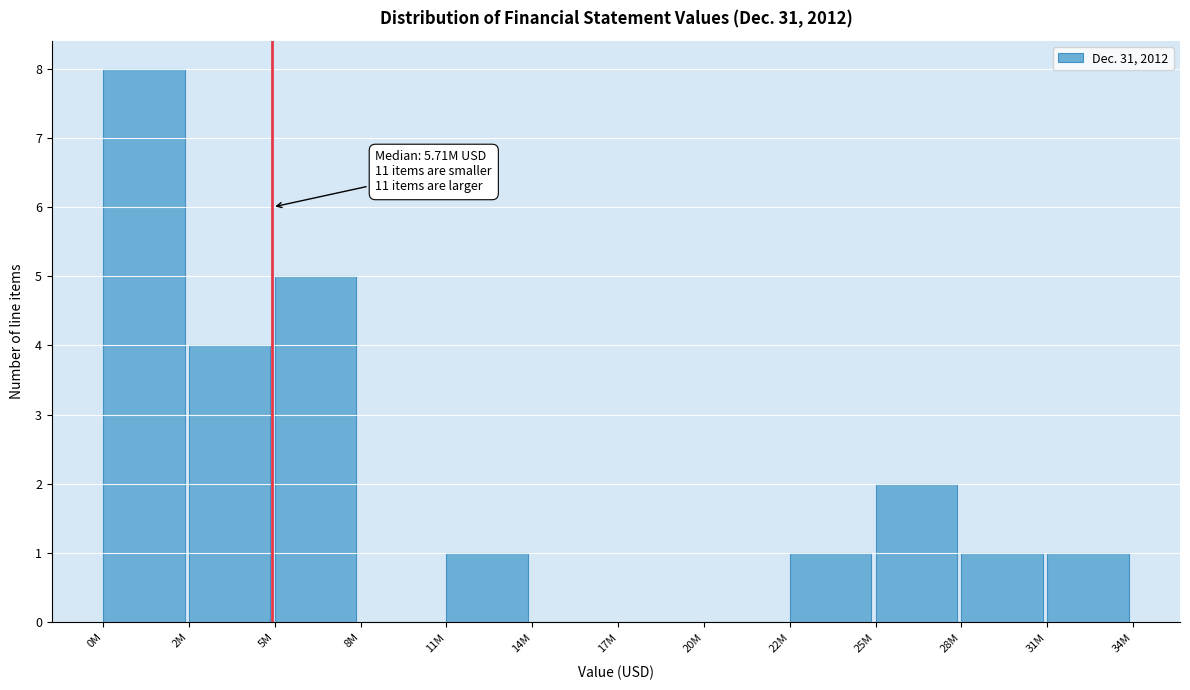

Reading right to left, what are all the values shown in this chart?

31M=1	28M=1	25M=2	22M=1	20M=0	17M=0	14M=0	11M=1	8M=0	5M=5	2M=4	0M=8